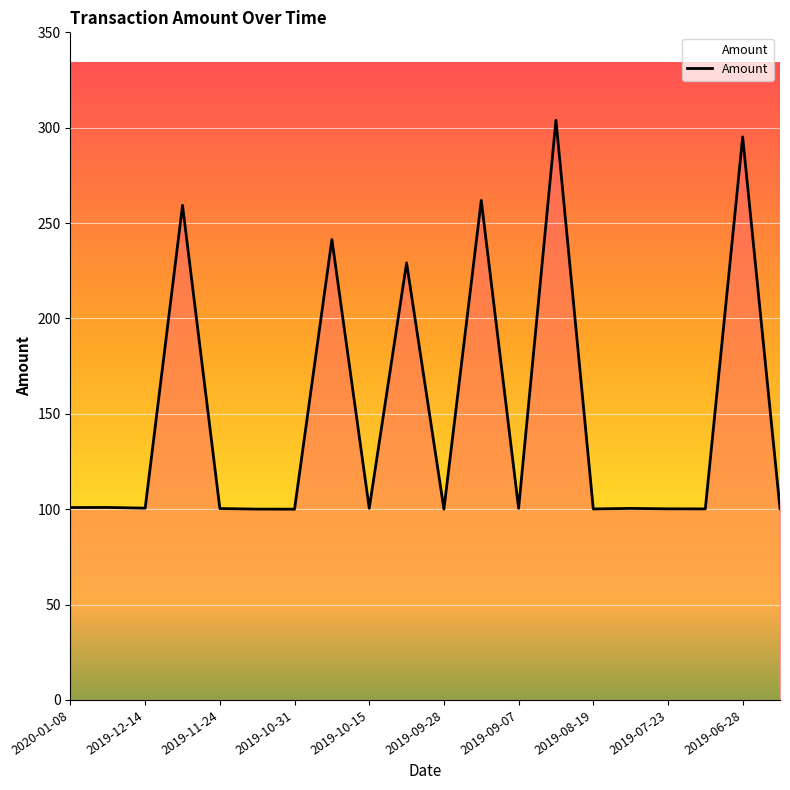

What is the minimum value shown in the chart?

100.0